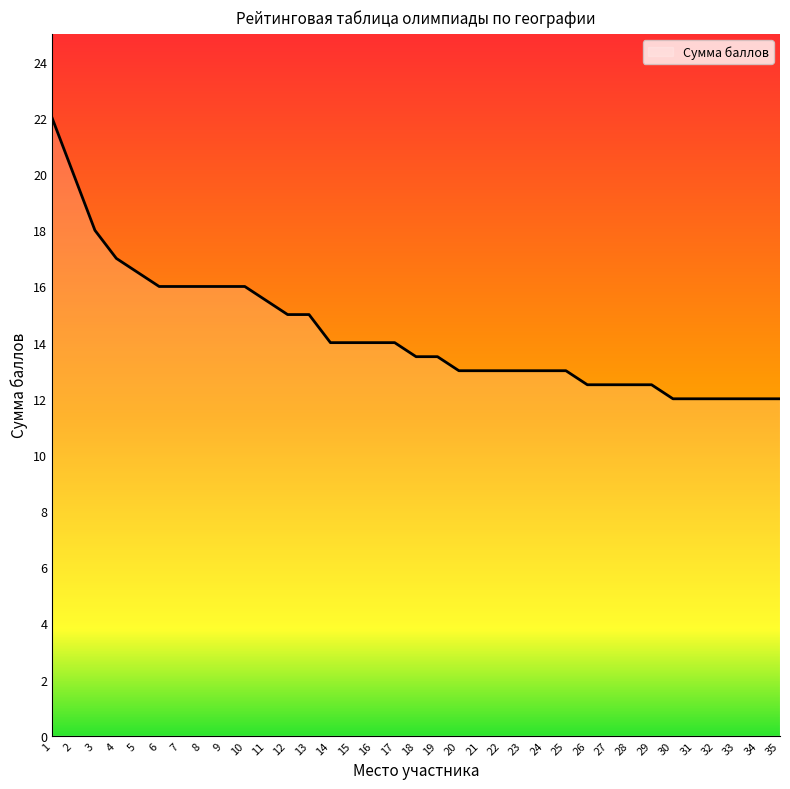

What is the sum of all values?

502.0